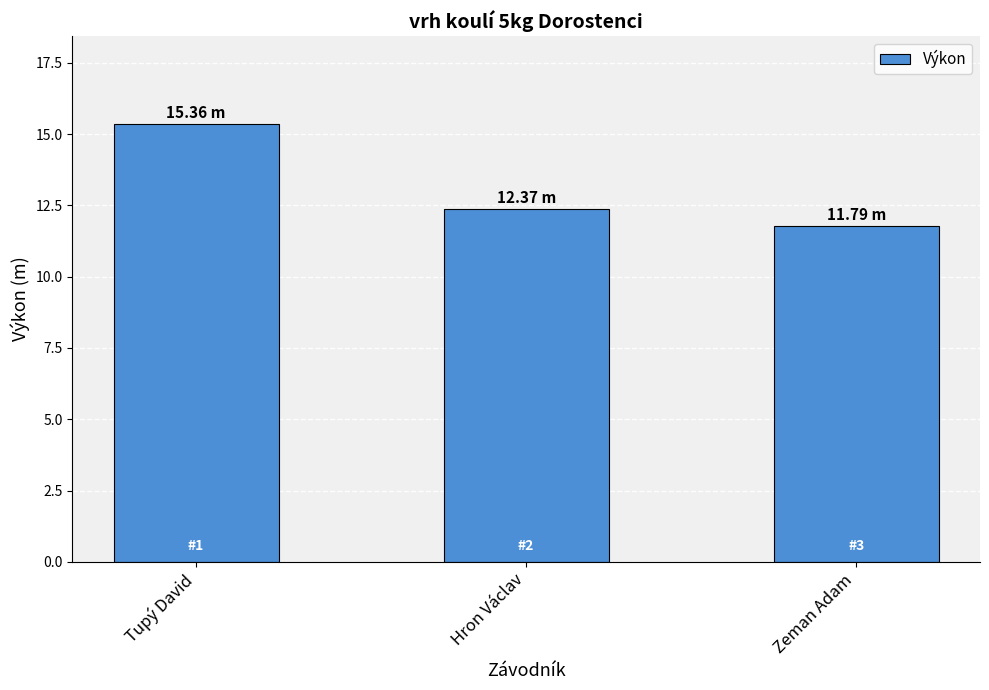

Reading left to right, transcribe all the data shown in this chart.

Tupý David=15.4	Hron Václav=12.4	Zeman Adam=11.8